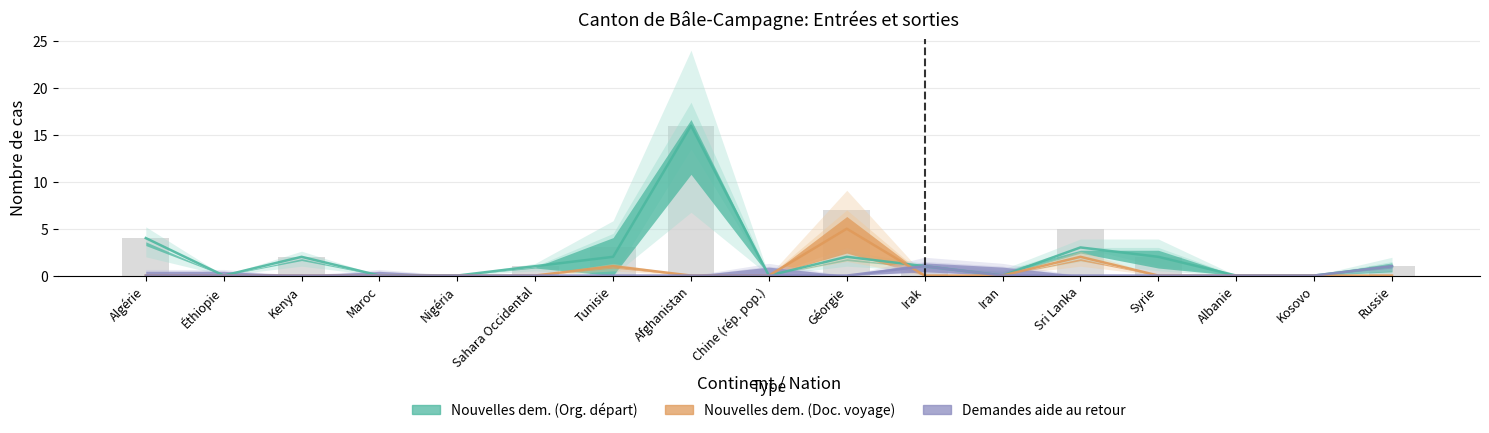

What position from the right is Syrie?

4